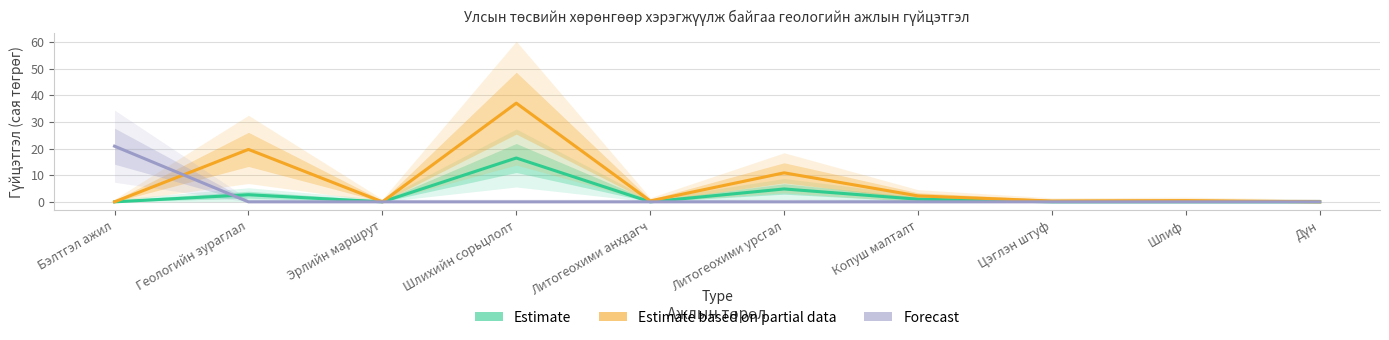

What is the spread (max minus min) of values at Шлихийн сорьцлолт?

37.1